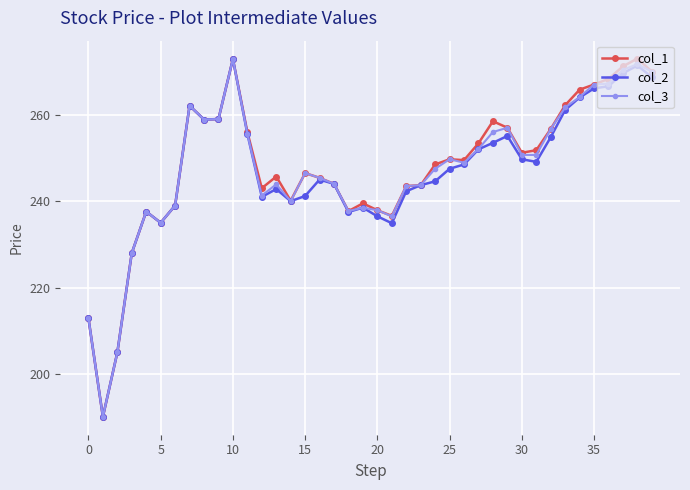

True or false: col_2 has more than 0 interior local peaks.

True